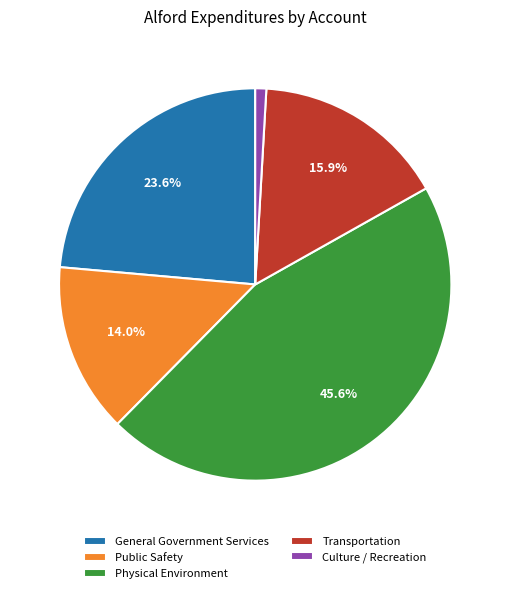

Rank the categories by value from highest to lowest.

Physical Environment, General Government Services, Transportation, Public Safety, Culture / Recreation